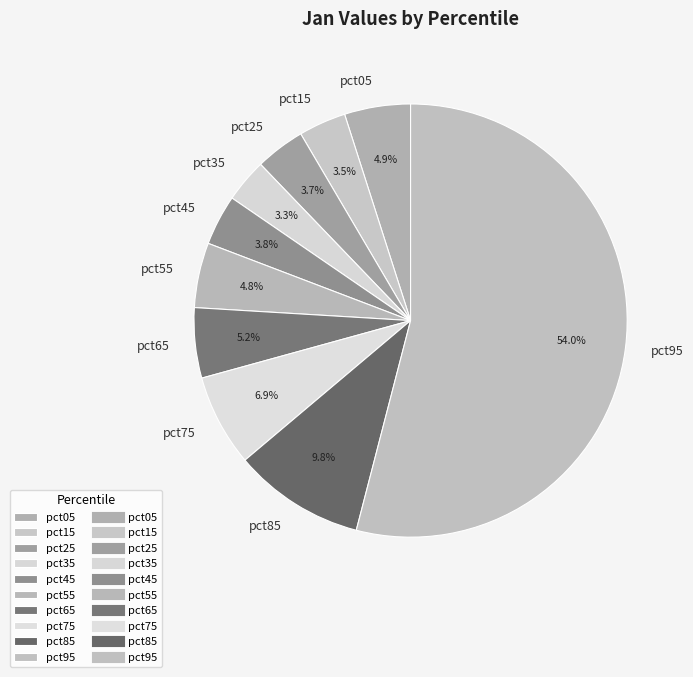

Is it true that pct45 is 4% of the pie?

True